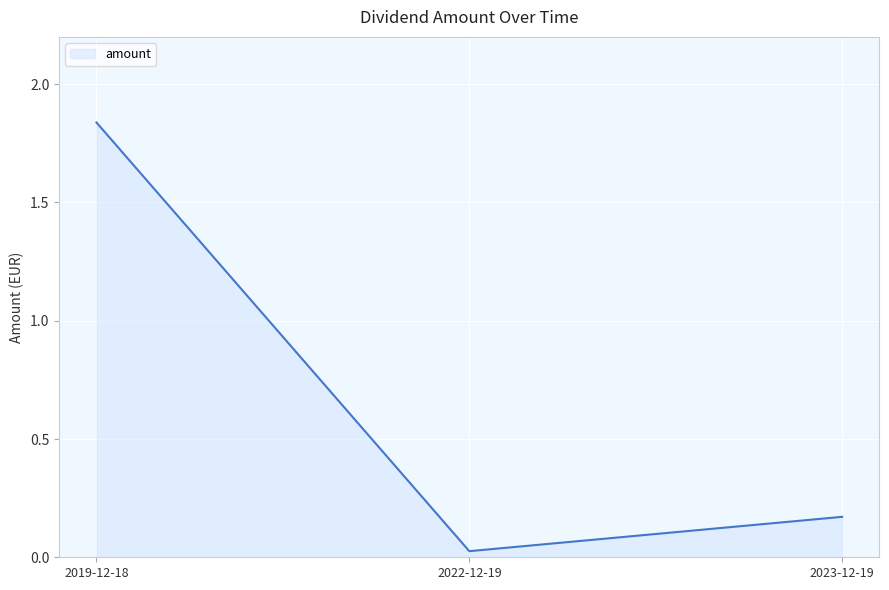

Which category has the lowest value across all series?

2022-12-19